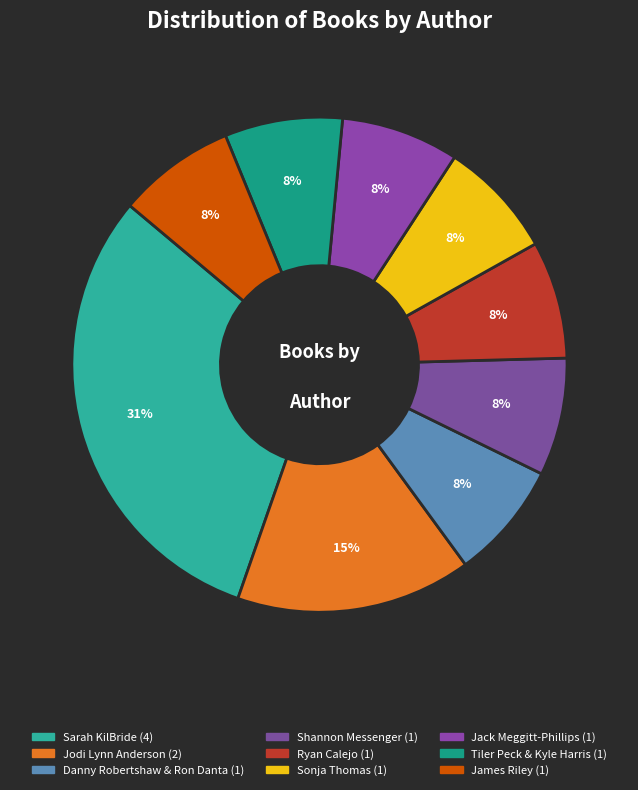

How many segments does this pie chart have?

9